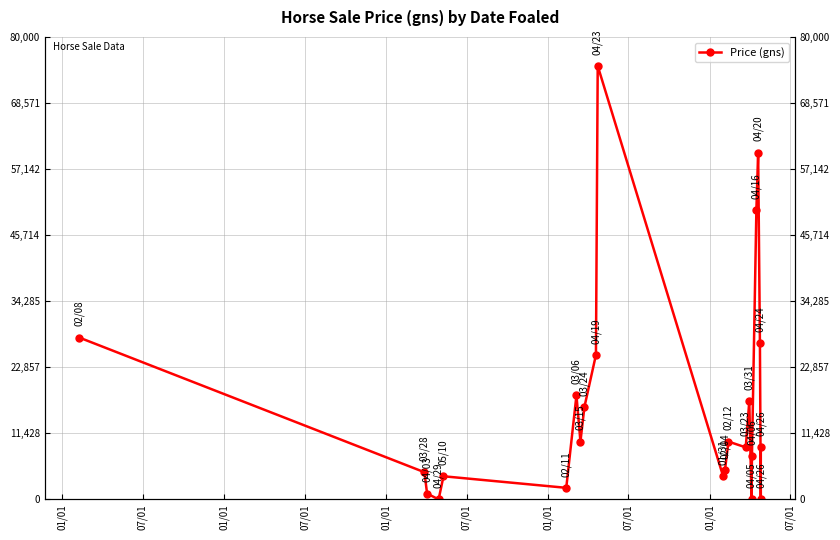

What is the difference between the second highest and minimum values?

60000